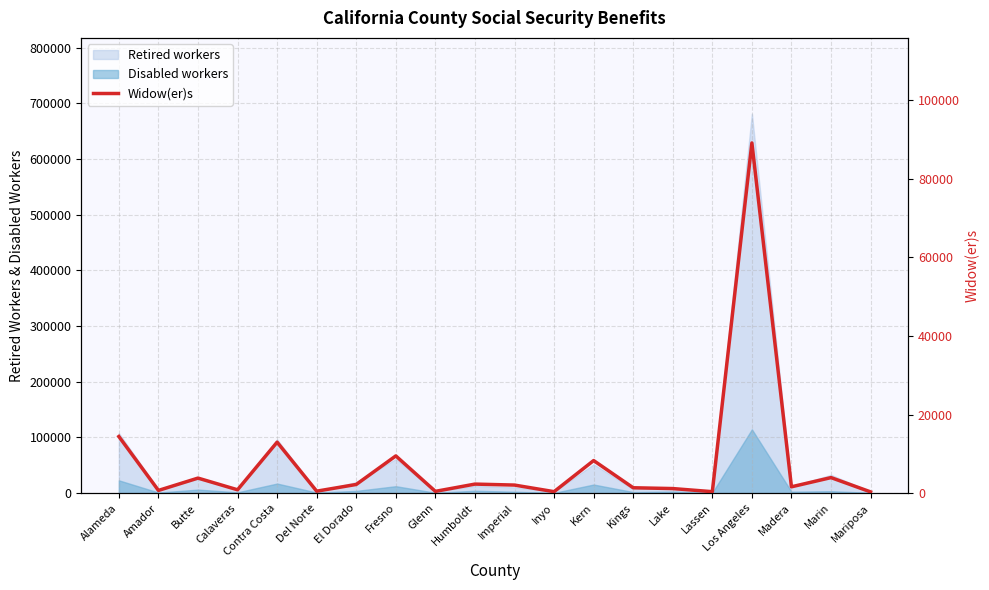

What is the change in value from Kings to Madera?

+244